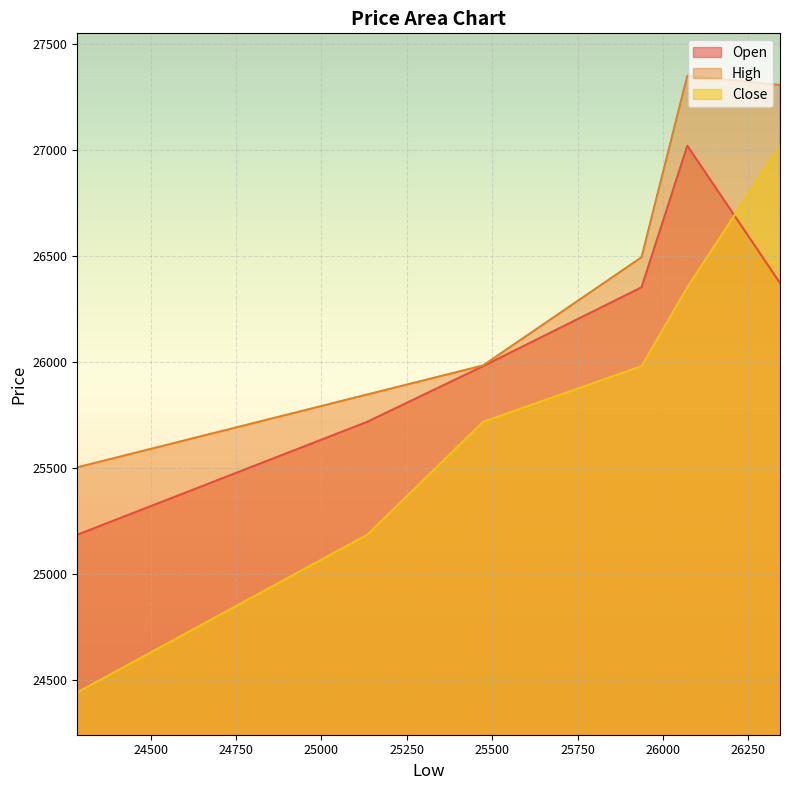

How many data points in Close are less than 25980?

3